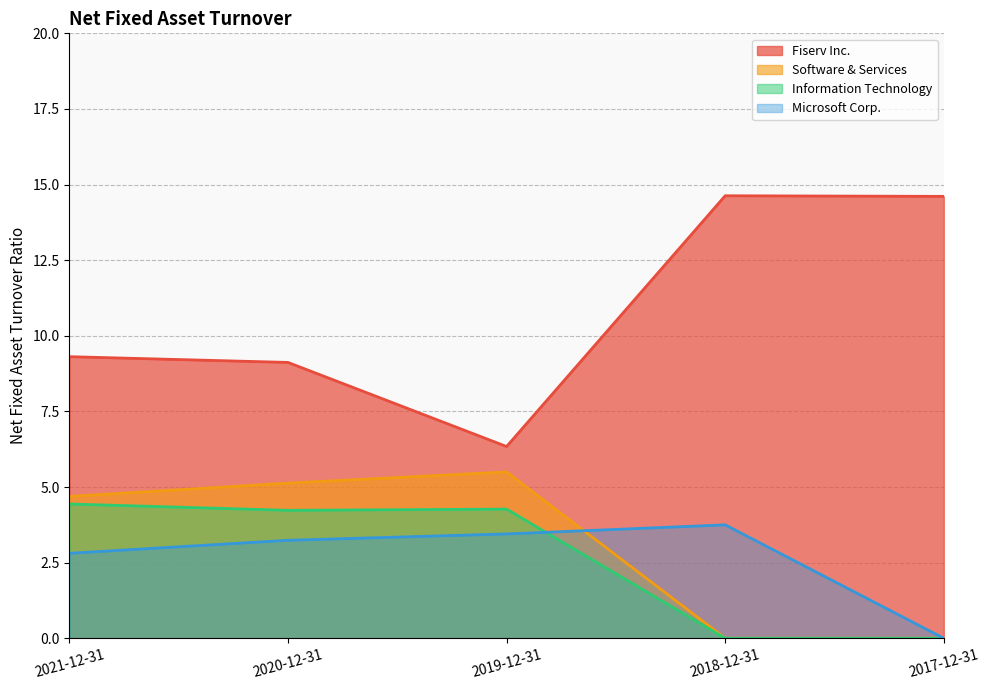

Reading left to right, transcribe all the data shown in this chart.

Fiserv Inc.: 2021-12-31=9.3	2020-12-31=9.1	2019-12-31=6.3	2018-12-31=14.6	2017-12-31=14.6
Software & Services: 2021-12-31=4.7	2020-12-31=5.1	2019-12-31=5.5	2018-12-31=0.0	2017-12-31=0.0
Information Technology: 2021-12-31=4.4	2020-12-31=4.2	2019-12-31=4.3	2018-12-31=0.0	2017-12-31=0.0
Microsoft Corp.: 2021-12-31=2.8	2020-12-31=3.2	2019-12-31=3.5	2018-12-31=3.8	2017-12-31=0.0